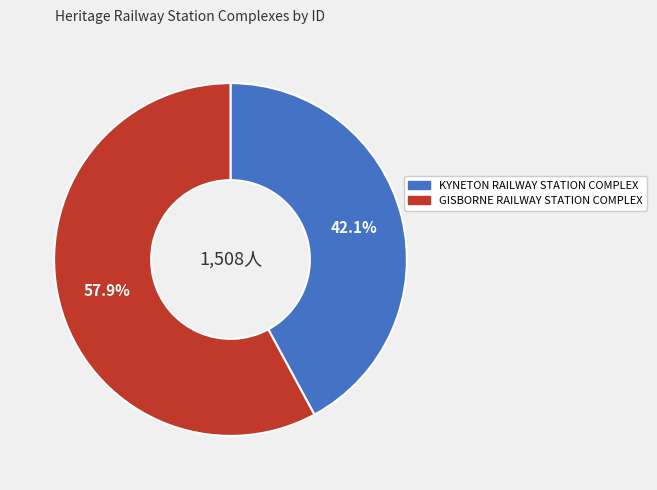

Is KYNETON RAILWAY STATION COMPLEX the majority of the pie?

No